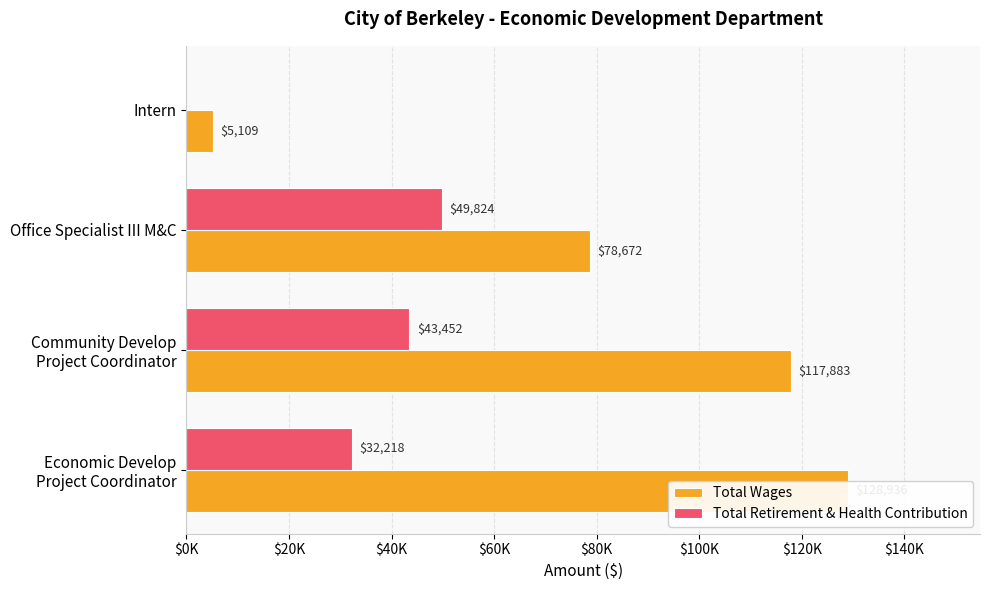

What are all the series names shown in the legend?

Total Wages, Total Retirement & Health Contribution